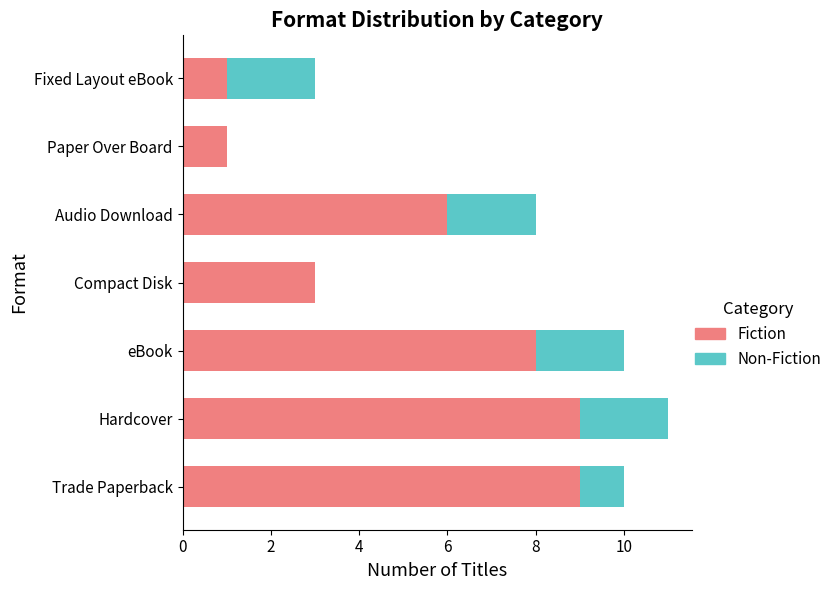

The Fiction series shows 2 at Compact Disk. True or false?

False